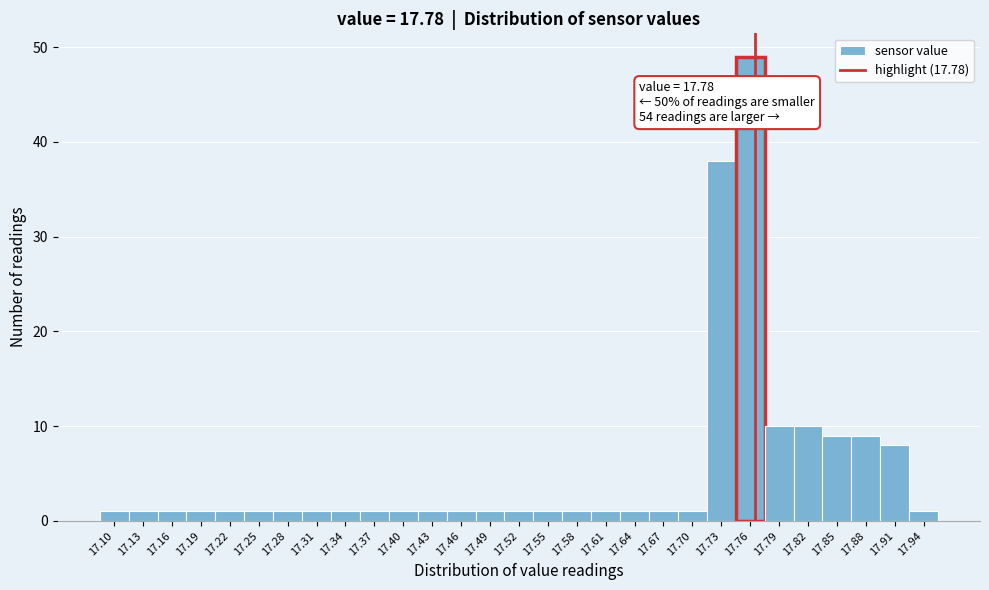

Reading left to right, what are all the values shown in this chart?

17.10=1	17.13=1	17.16=1	17.19=1	17.22=1	17.25=1	17.28=1	17.31=1	17.34=1	17.37=1	17.40=1	17.43=1	17.46=1	17.49=1	17.52=1	17.55=1	17.58=1	17.61=1	17.64=1	17.67=1	17.70=1	17.73=38	17.76=49	17.79=10	17.82=10	17.85=9	17.88=9	17.91=8	17.94=1